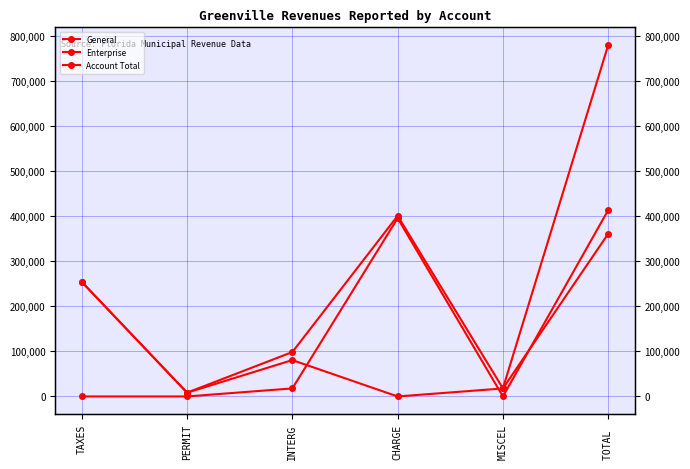

Reading right to left, extract all data points from this chart.

General: TOTAL =361081	MISCEL=17766	CHARGE=0	INTERG=80712	PERMIT=8405	TAXES=254198
Enterprise: TOTAL =413612	MISCEL=92	CHARGE=395680	INTERG=17840	PERMIT=0	TAXES=0
Account Total: TOTAL =780081	MISCEL=17996	CHARGE=400930	INTERG=98552	PERMIT=8405	TAXES=254198